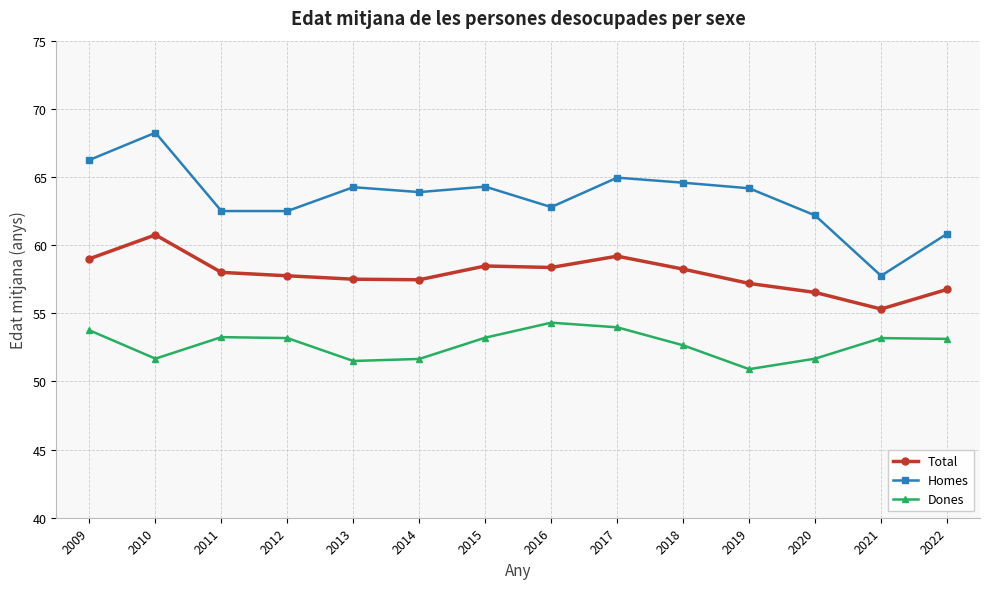

Which series has the widest spread of values?

Homes